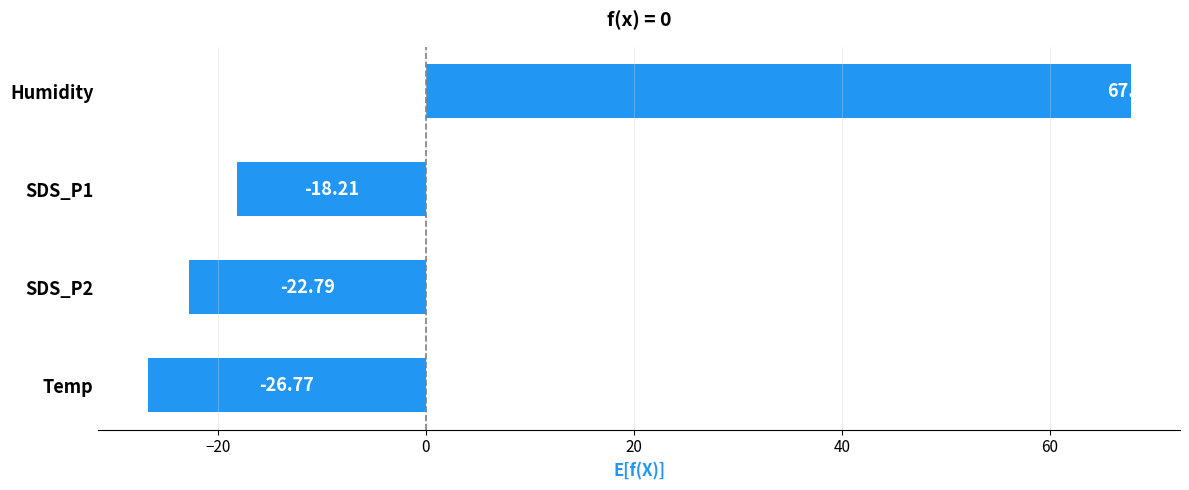

What is the sum of the values at SDS_P1 and Temp?

-45.0